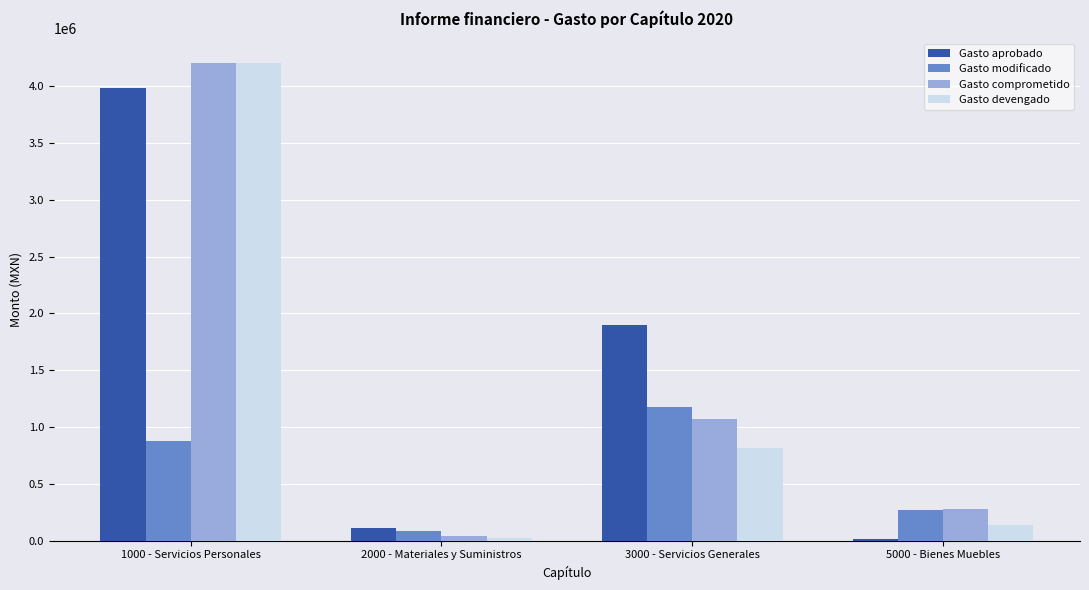

At which label is Gasto modificado closest to 630696?

1000 - Servicios Personales